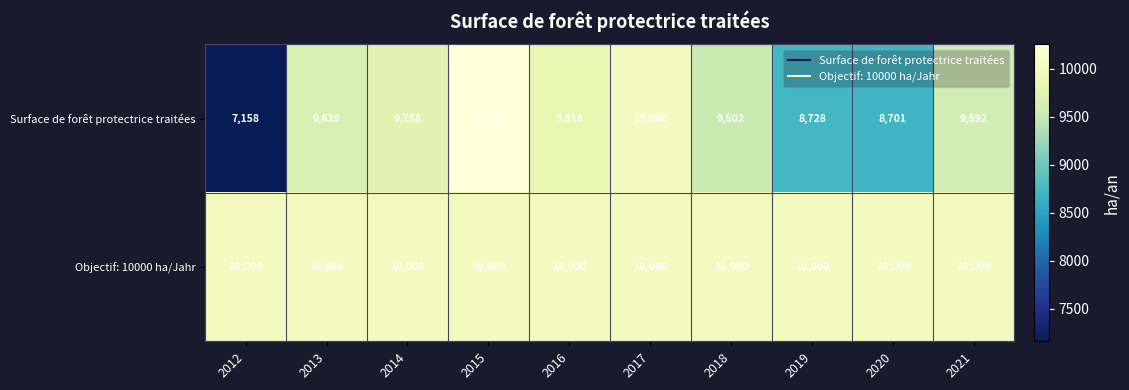

How many data points does each series have?

10